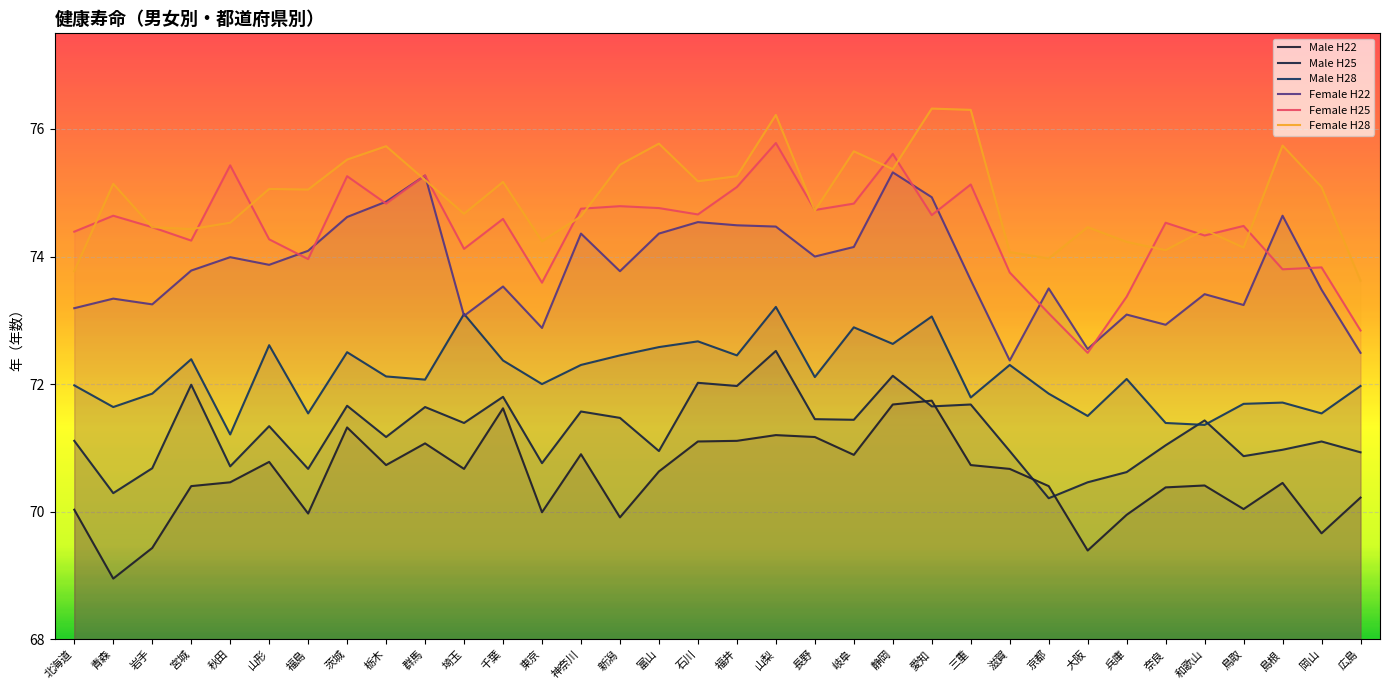

In Female H22, how many points are higher than both neighbors (excluding endpoints)?

11